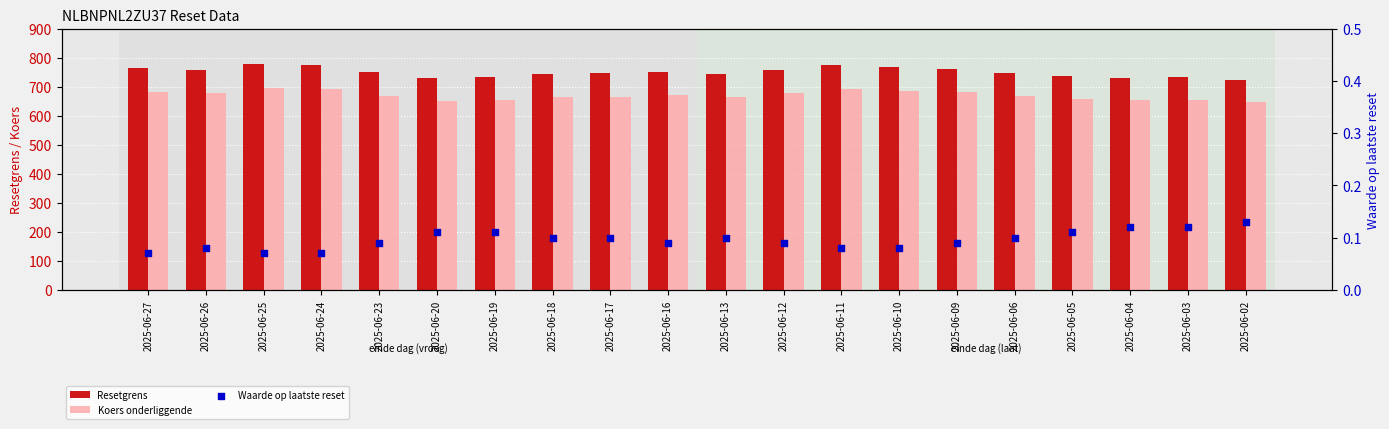

What is the total value across all series at 2025-06-19?

1384.7